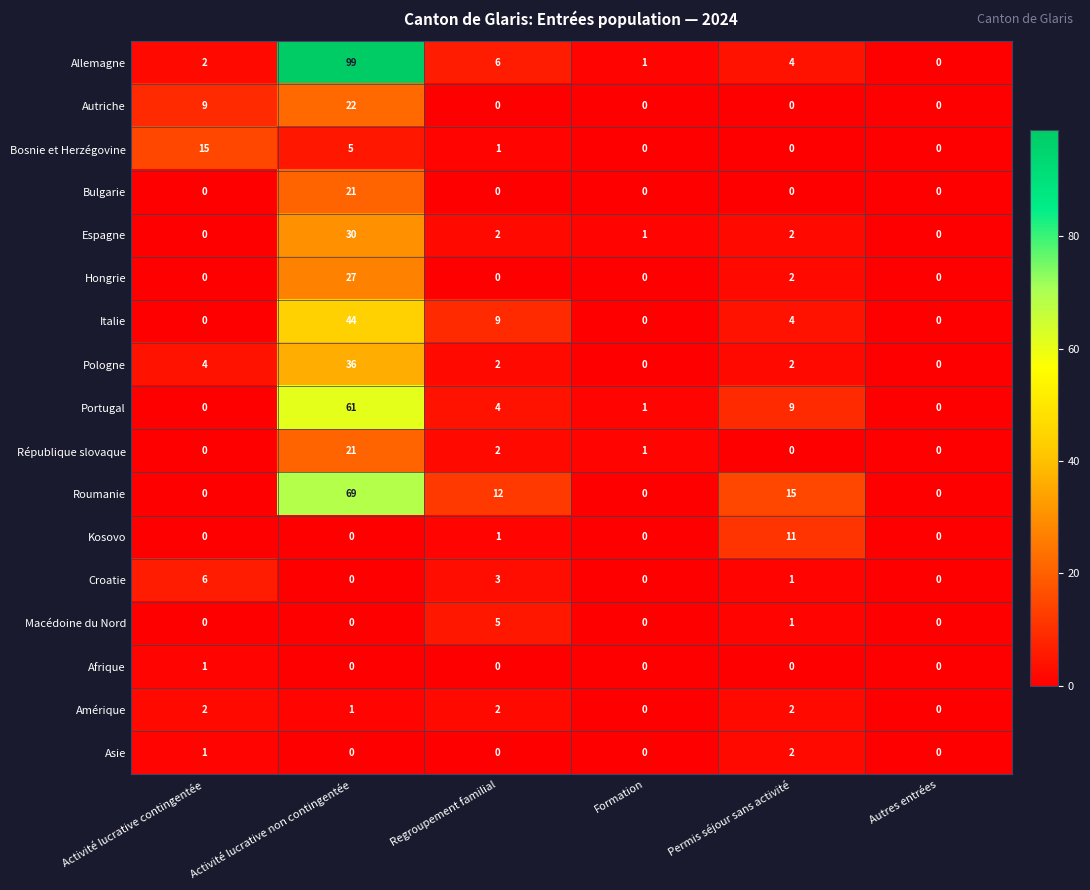

At which label does Hongrie reach its peak?

Activité lucrative non contingentée